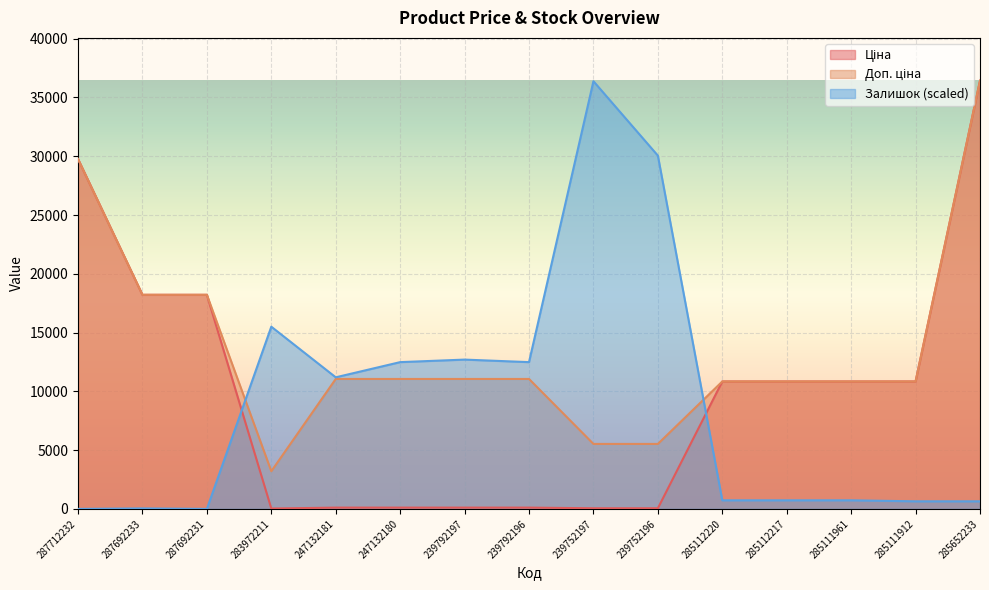

Which label corresponds to the largest value in the chart?

285652233